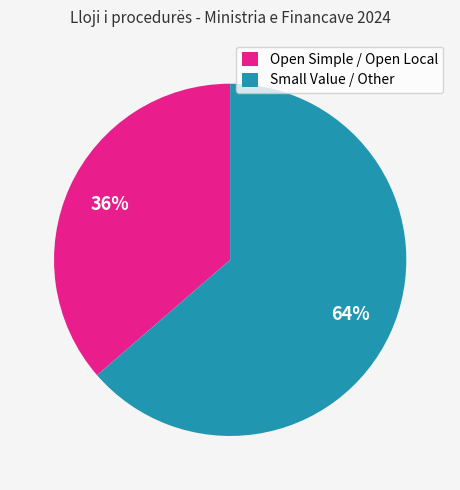

The Small Value / Other slice represents 73% of the pie. True or false?

False